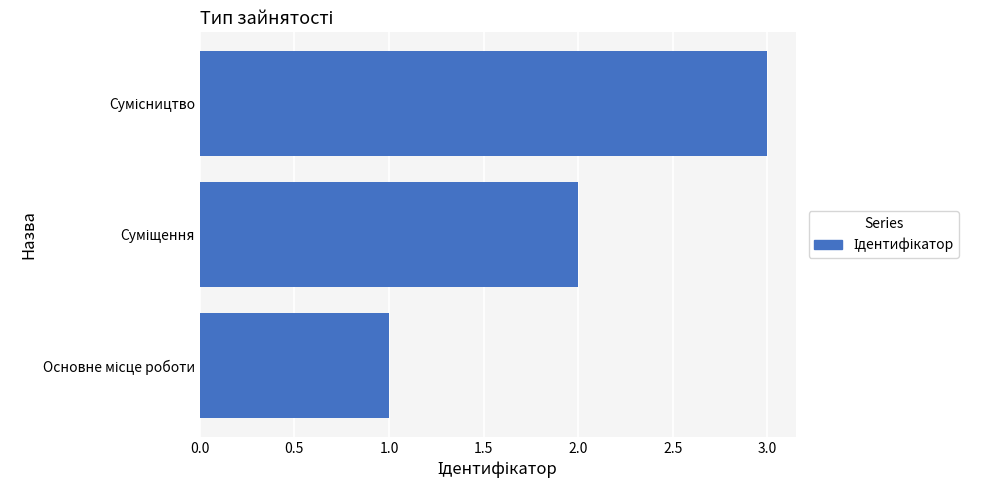

What is the greatest value displayed?

3